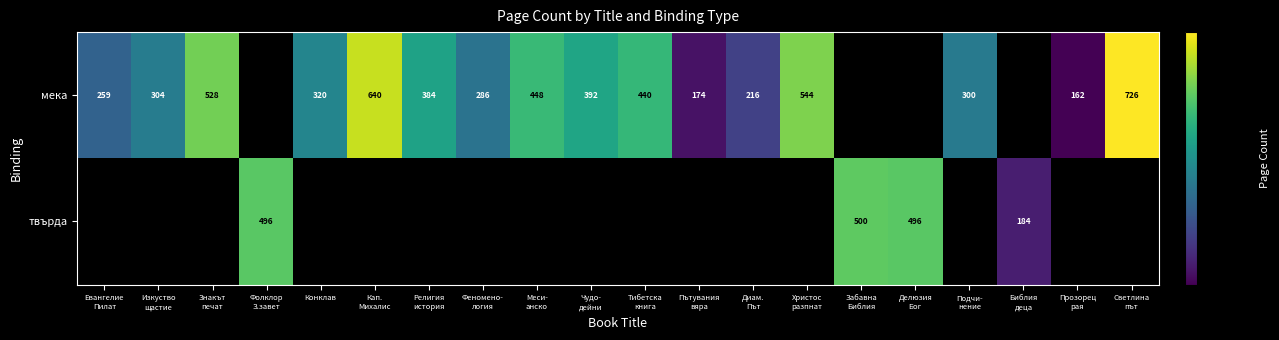

At how many categories does at least one series exceed 555?

2